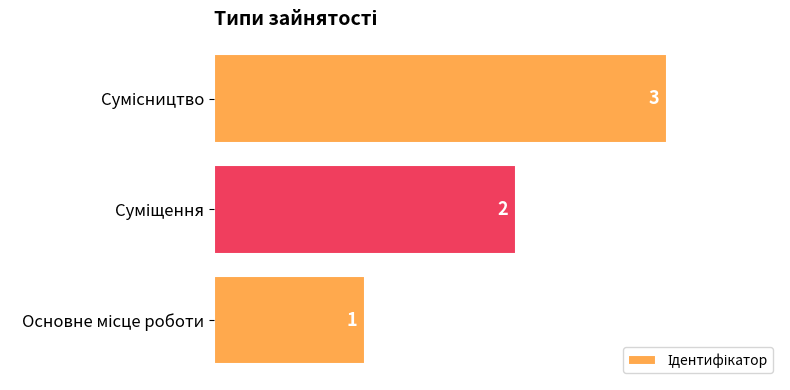

Count the values in the range 1 to 3.

3